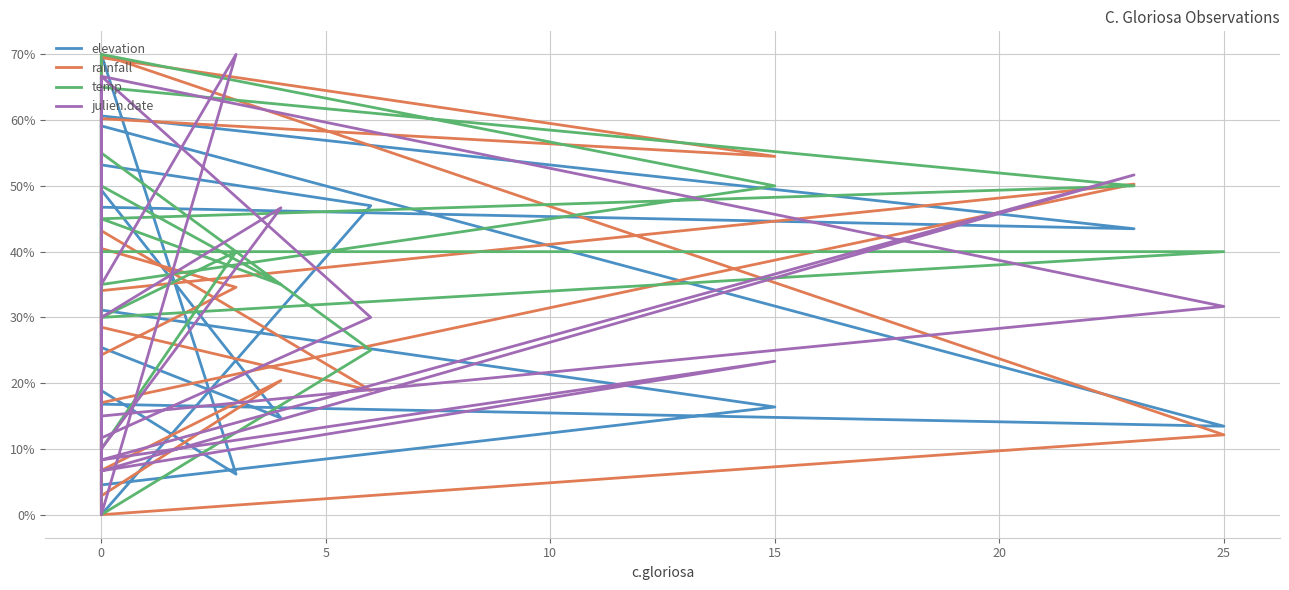

Is this an area chart (filled region under the line)?

No